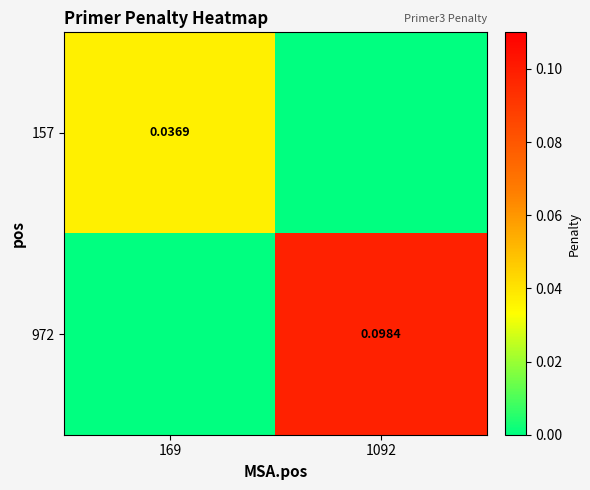

Is the value of 972 at 1092 greater than the value of 157 at 169?

Yes